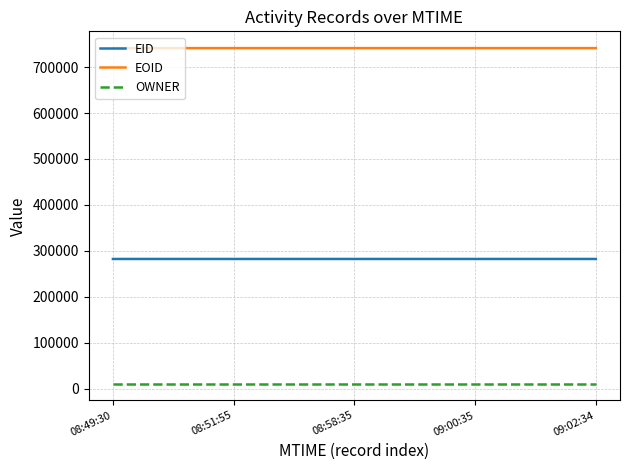

What is the lowest value of the EID series?

282284